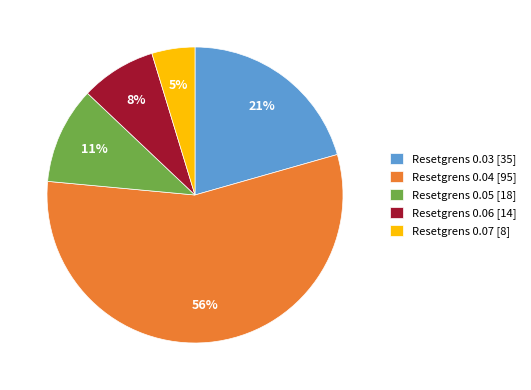

True or false: Resetgrens 0.04 [95] accounts for 56% of the total.

True